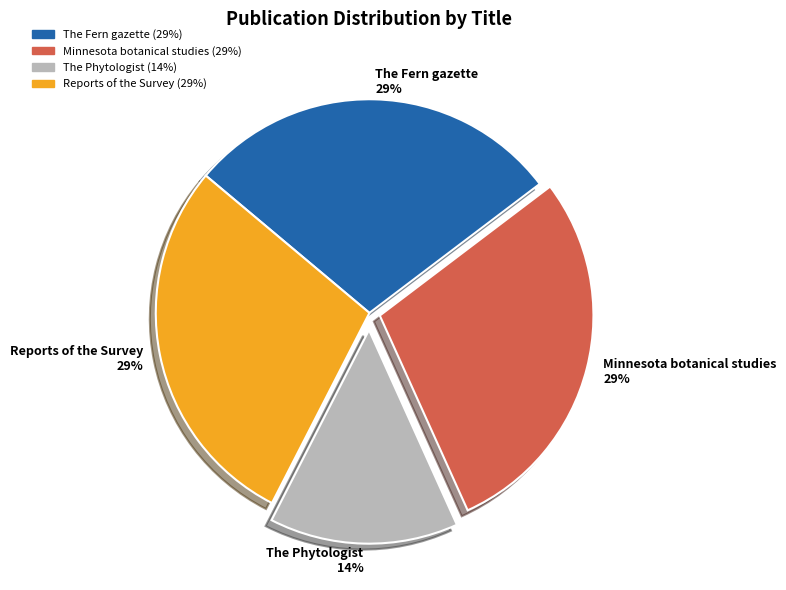

To the nearest percent, what percentage of the pie is Reports of the Survey?

29%